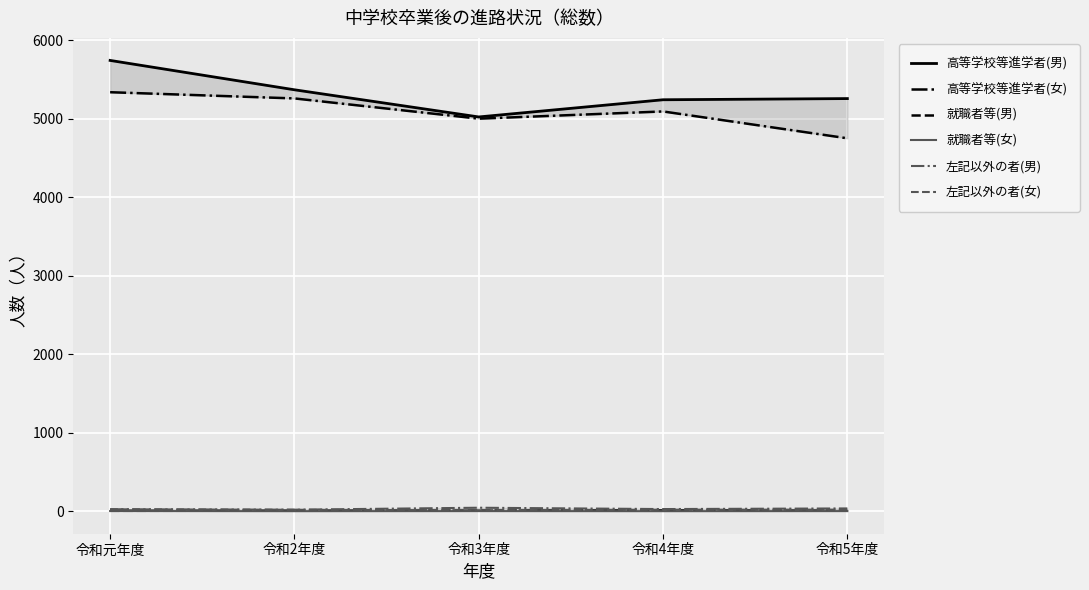

At which category is the sum across all series the highest?

令和元年度